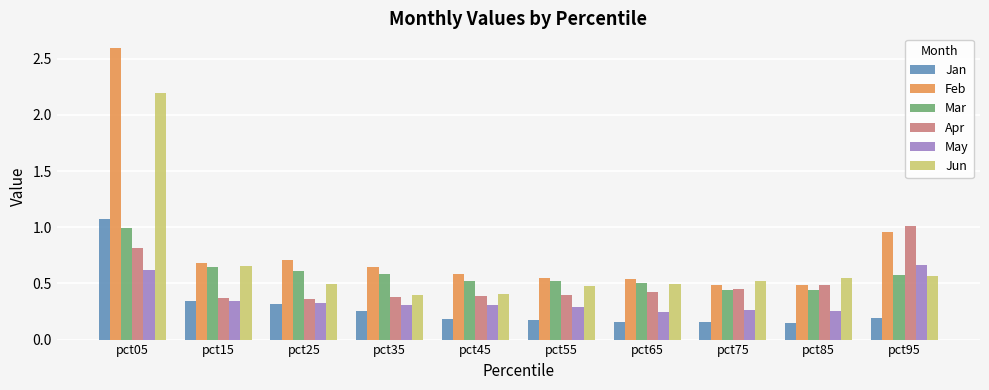

At which category does the chart reach its peak across all series?

pct05